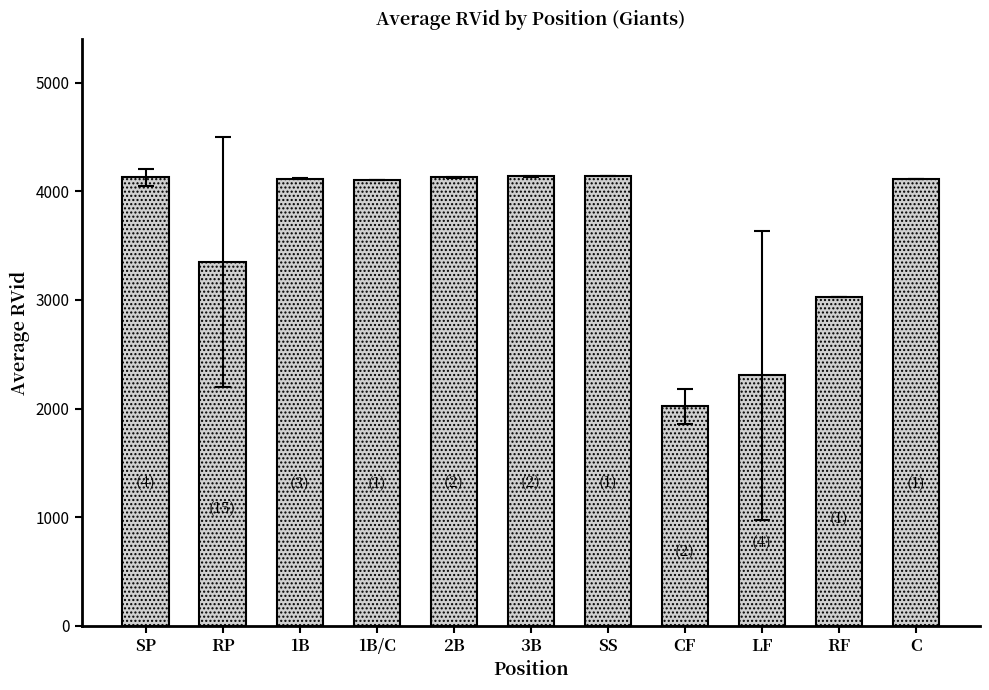

What is the smallest value displayed?

2020.5